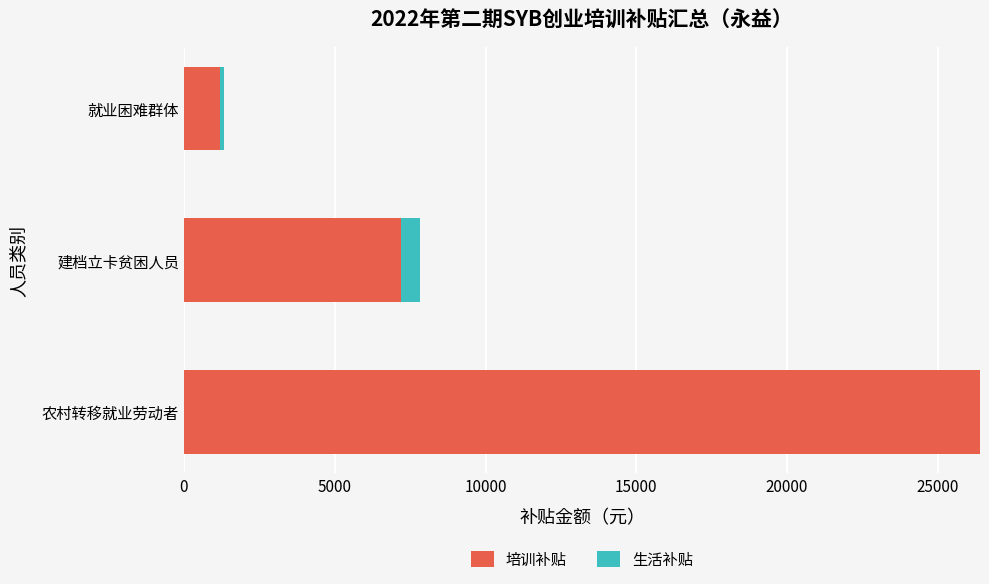

What is the sum of all 培训补贴 values?

34800